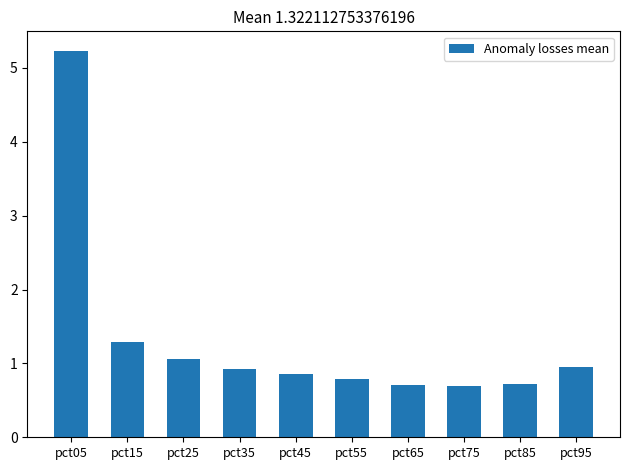

What is the average value?

1.3